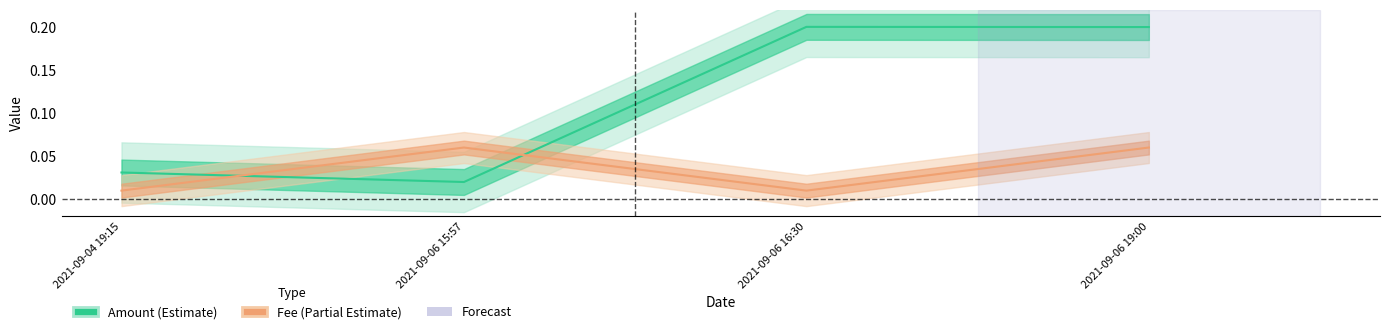

How many lines are shown in the chart?

2